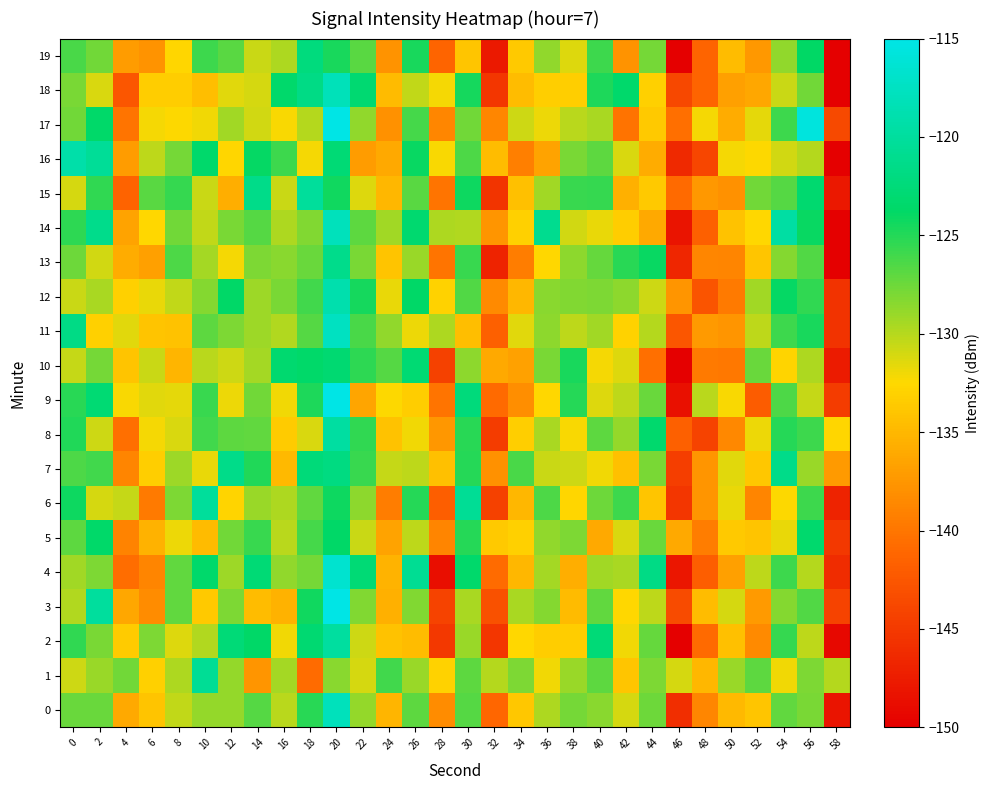

Count the number of categories in the chart.

30